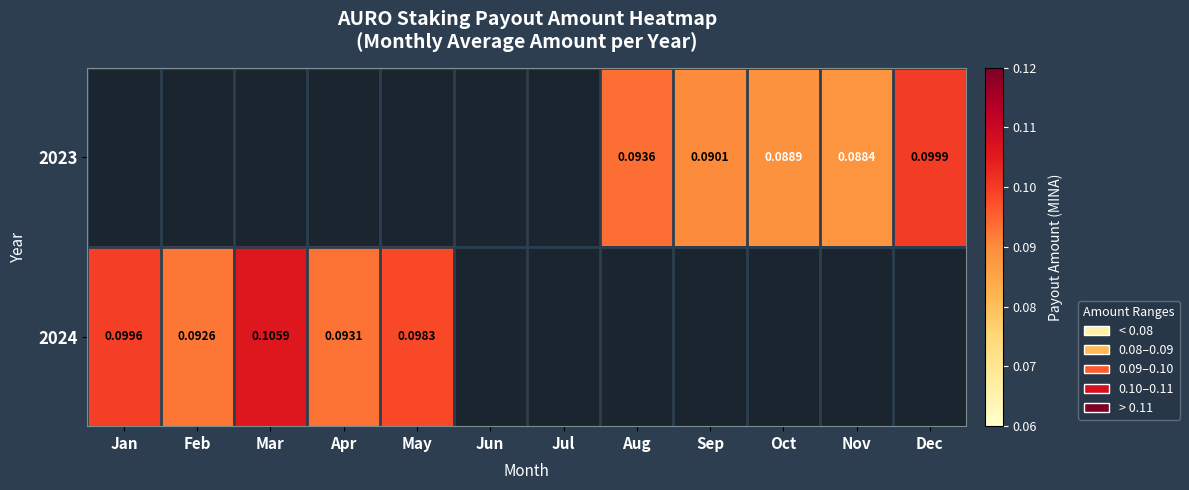

What is the maximum value for 2024?

0.1